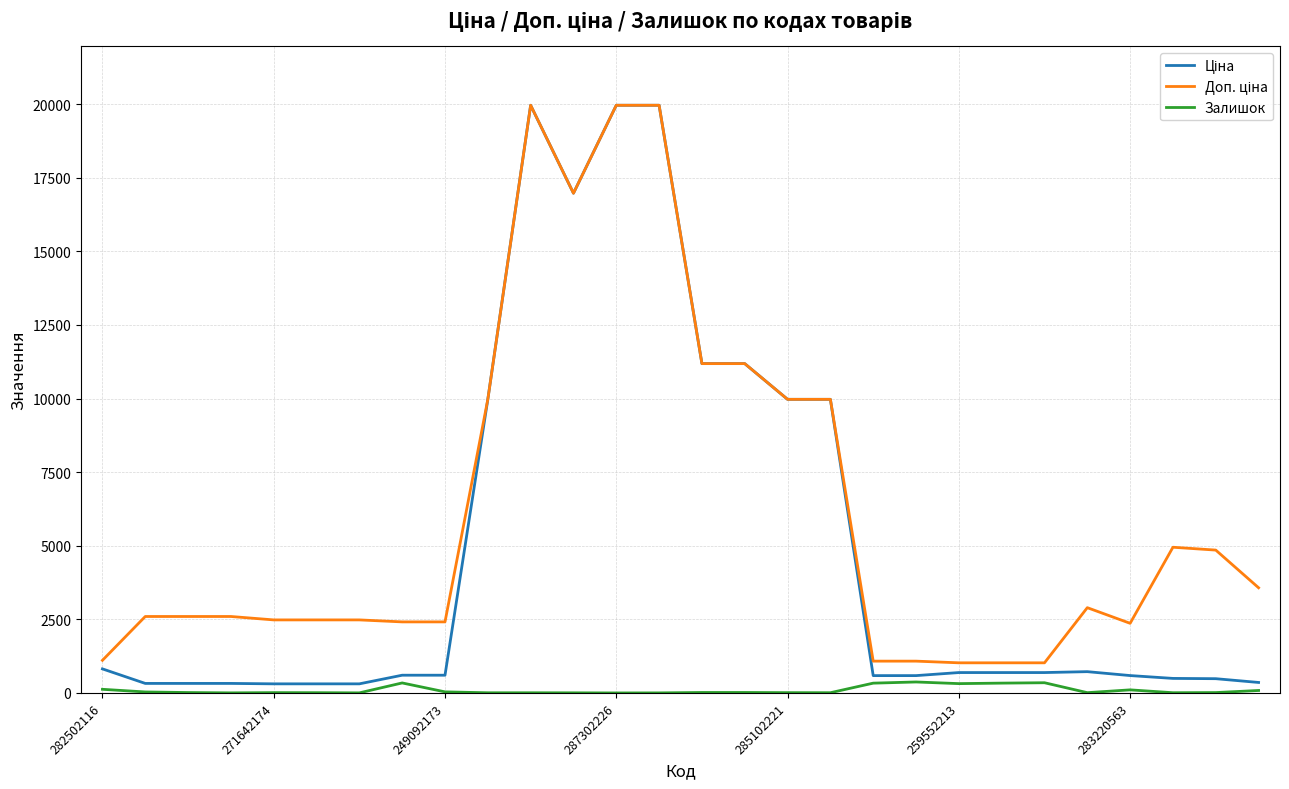

What is the greatest value displayed?

19964.2